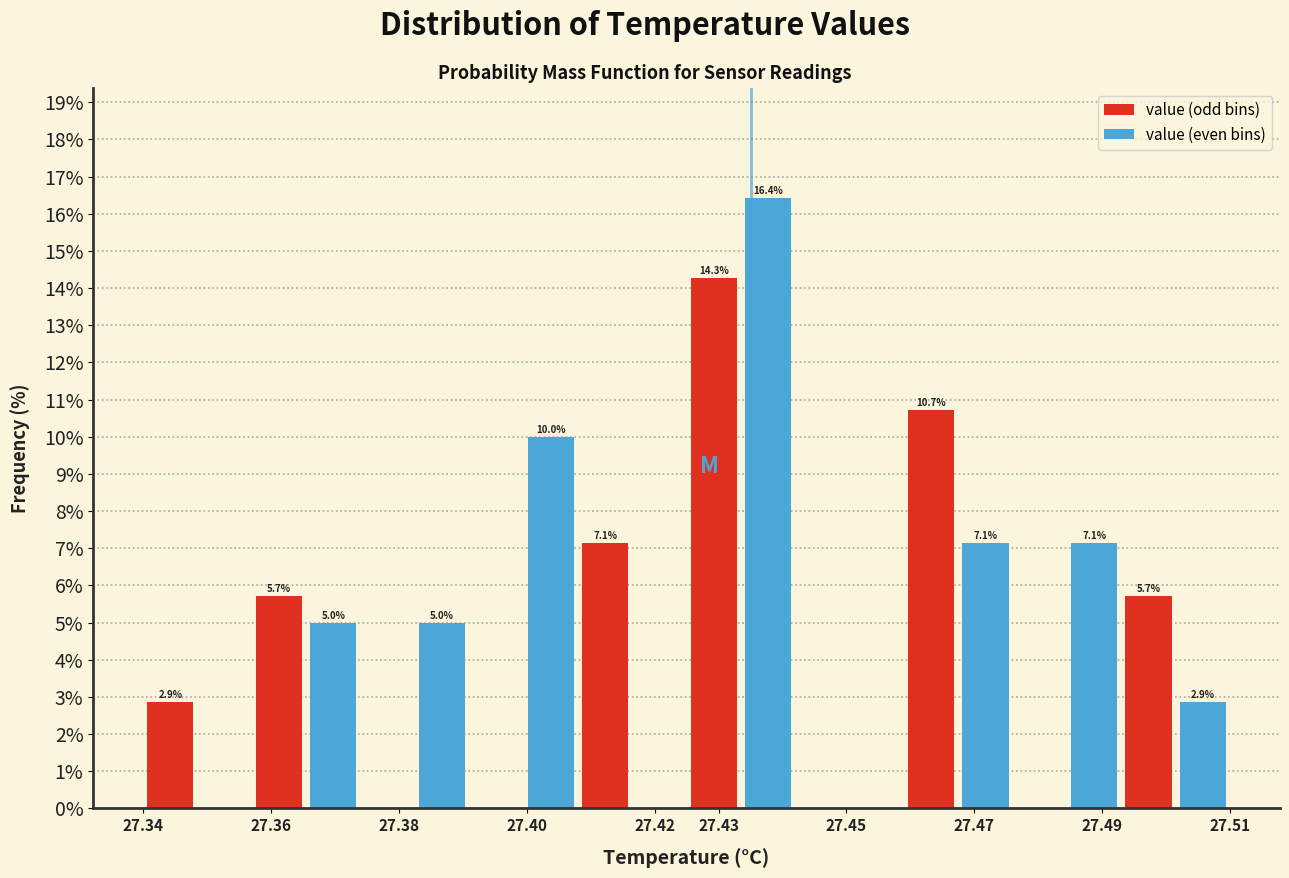

Which range on the x-axis has the tallest bar?

27.434 to 27.442